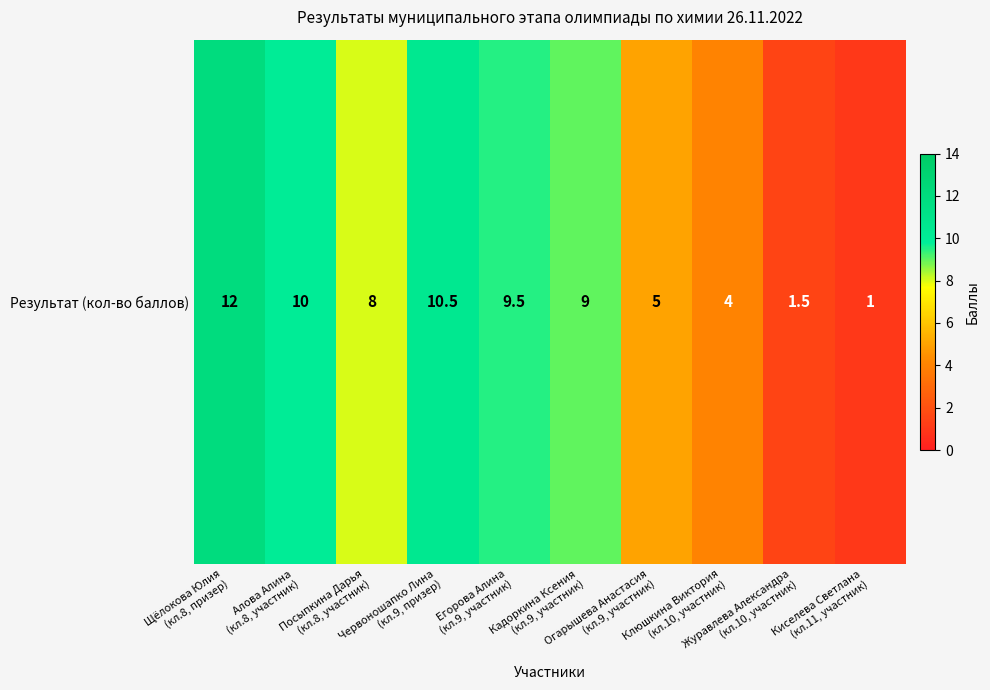

Reading right to left, list all the values displayed in this chart.

Киселева Светлана
(кл.11, участник)=1.0	Журавлева Александра
(кл.10, участник)=1.5	Клюшкина Виктория
(кл.10, участник)=4.0	Огарышева Анастасия
(кл.9, участник)=5.0	Кадоркина Ксения
(кл.9, участник)=9.0	Егорова Алина
(кл.9, участник)=9.5	Червоношапко Лина
(кл.9, призер)=10.5	Посыпкина Дарья
(кл.8, участник)=8.0	Алова Алина
(кл.8, участник)=10.0	Щёлокова Юлия
(кл.8, призер)=12.0